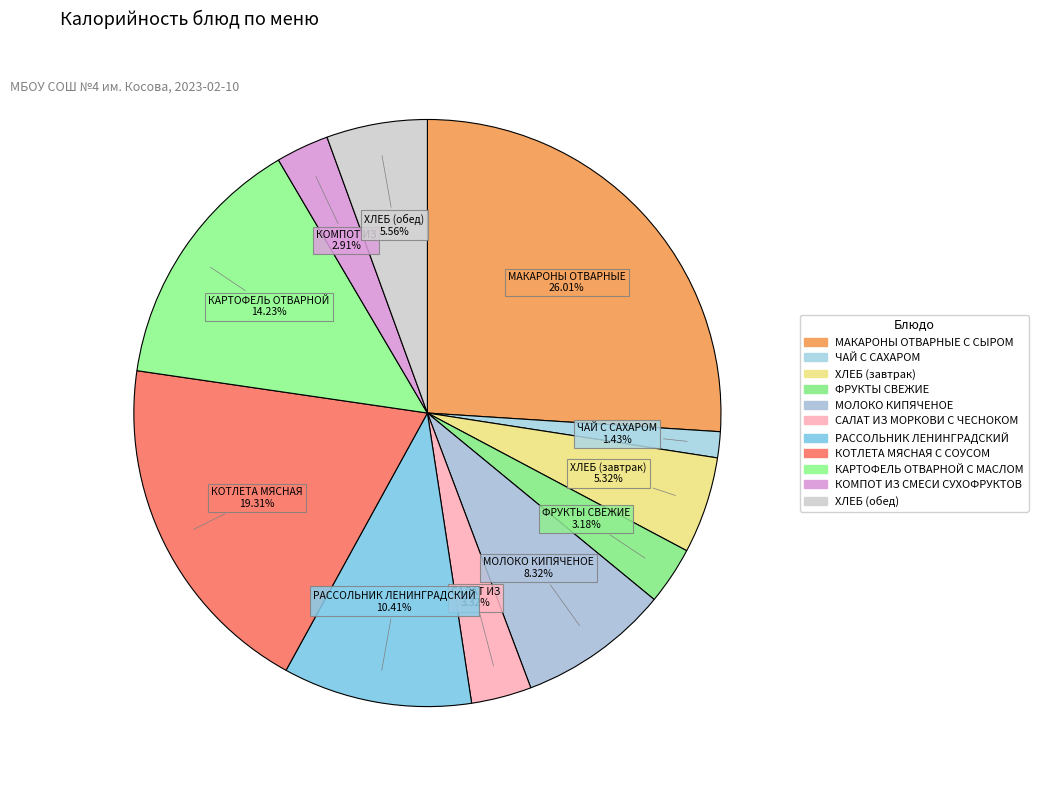

True or false: КОТЛЕТА МЯСНАЯ С СОУСОМ accounts for 25% of the total.

False